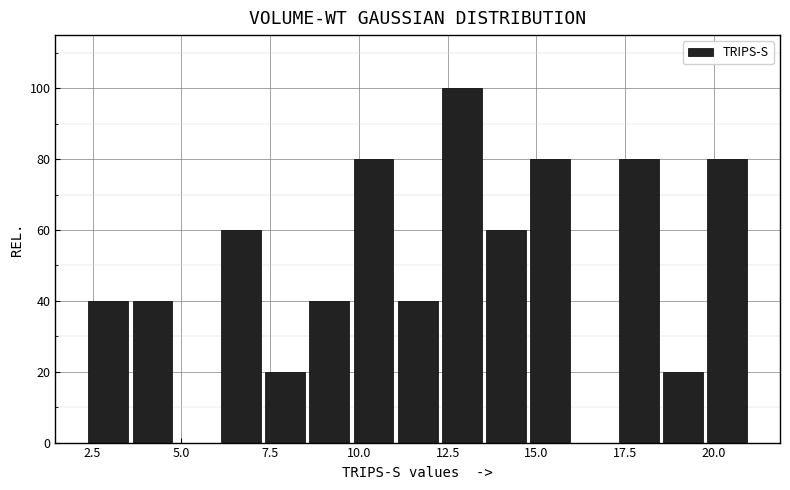

Around what value on the x-axis is the tallest bar? Give the approximate position of its centre, as read against the axis.

13.0